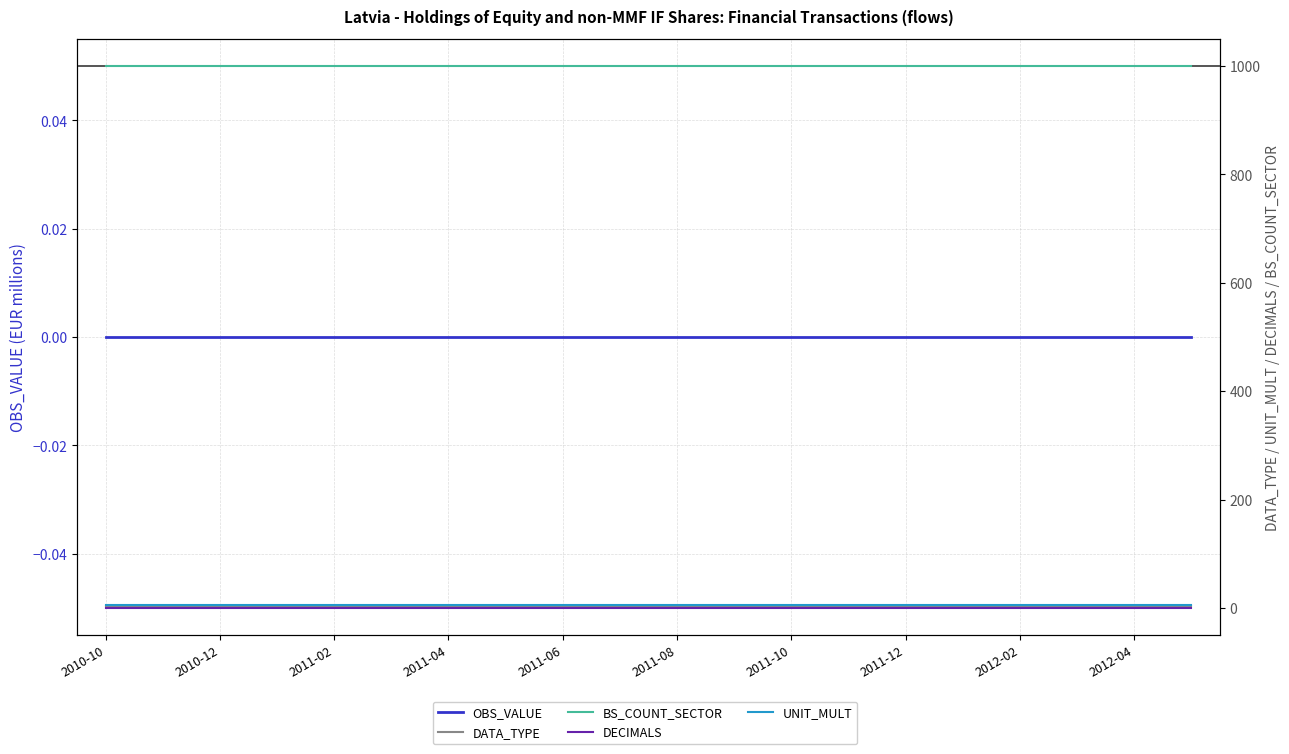

Which series has the widest spread of values?

OBS_VALUE